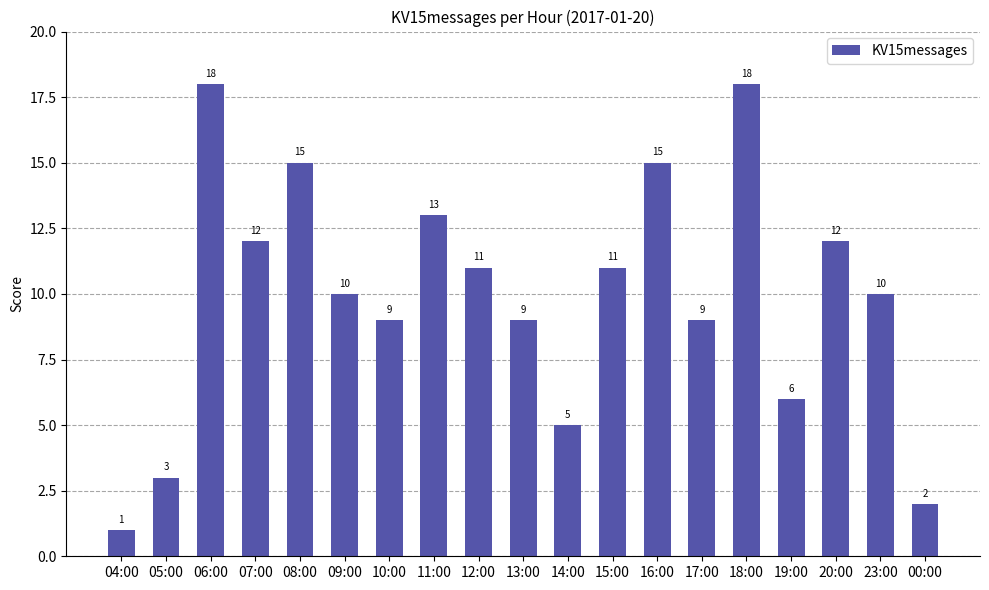

What position from the right is 14:00?

9